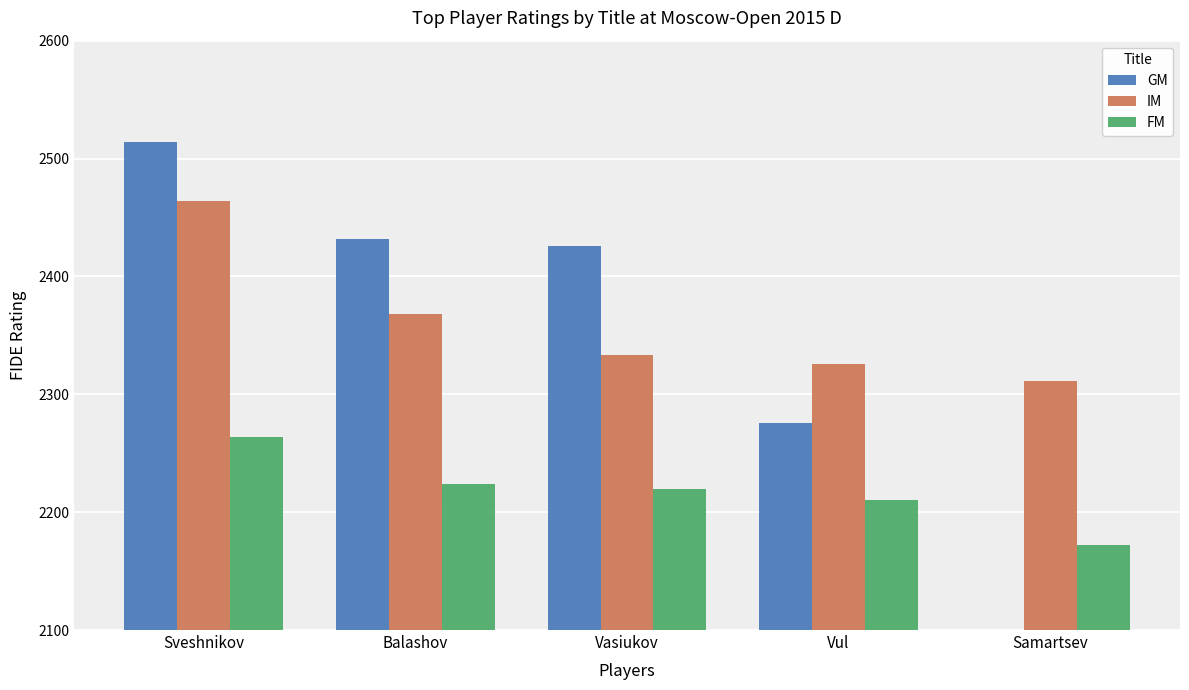

What is the sum of the IM values at Balashov and Samartsev?

4679